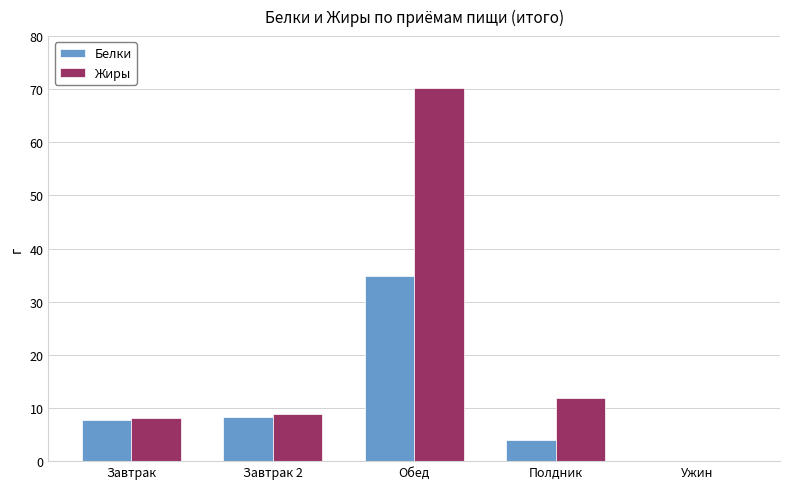

True or false: Белки has a value of -16.0 at Ужин.

False